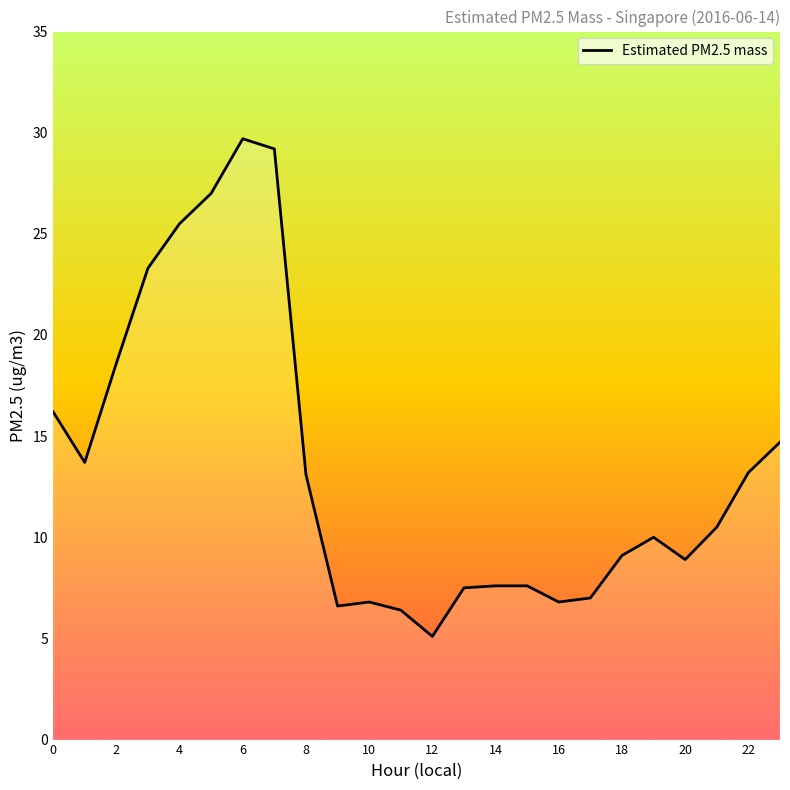

What is the difference between the maximum and minimum values?

24.6